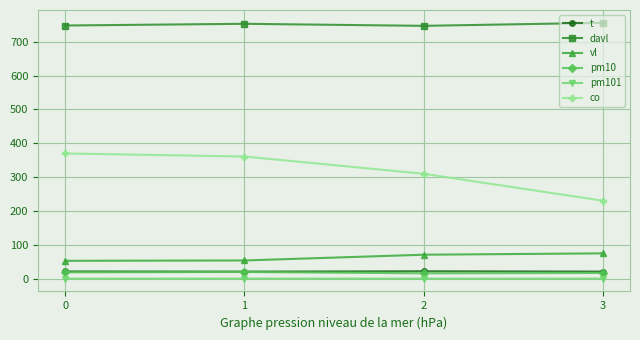

What is the difference between the highest and lowest values at 0?

747.7